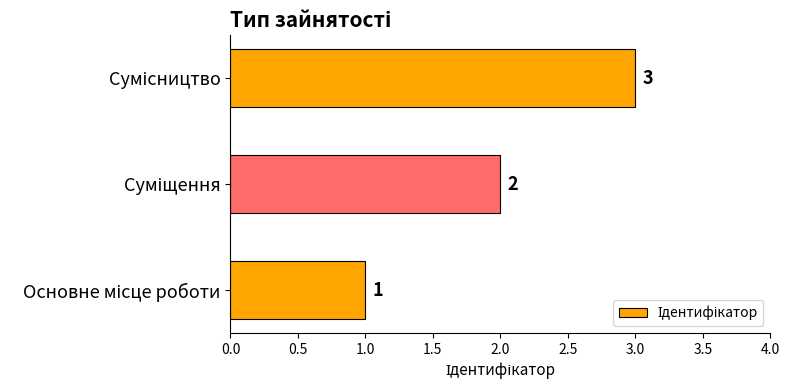

Count the values in the range 1 to 3.

3